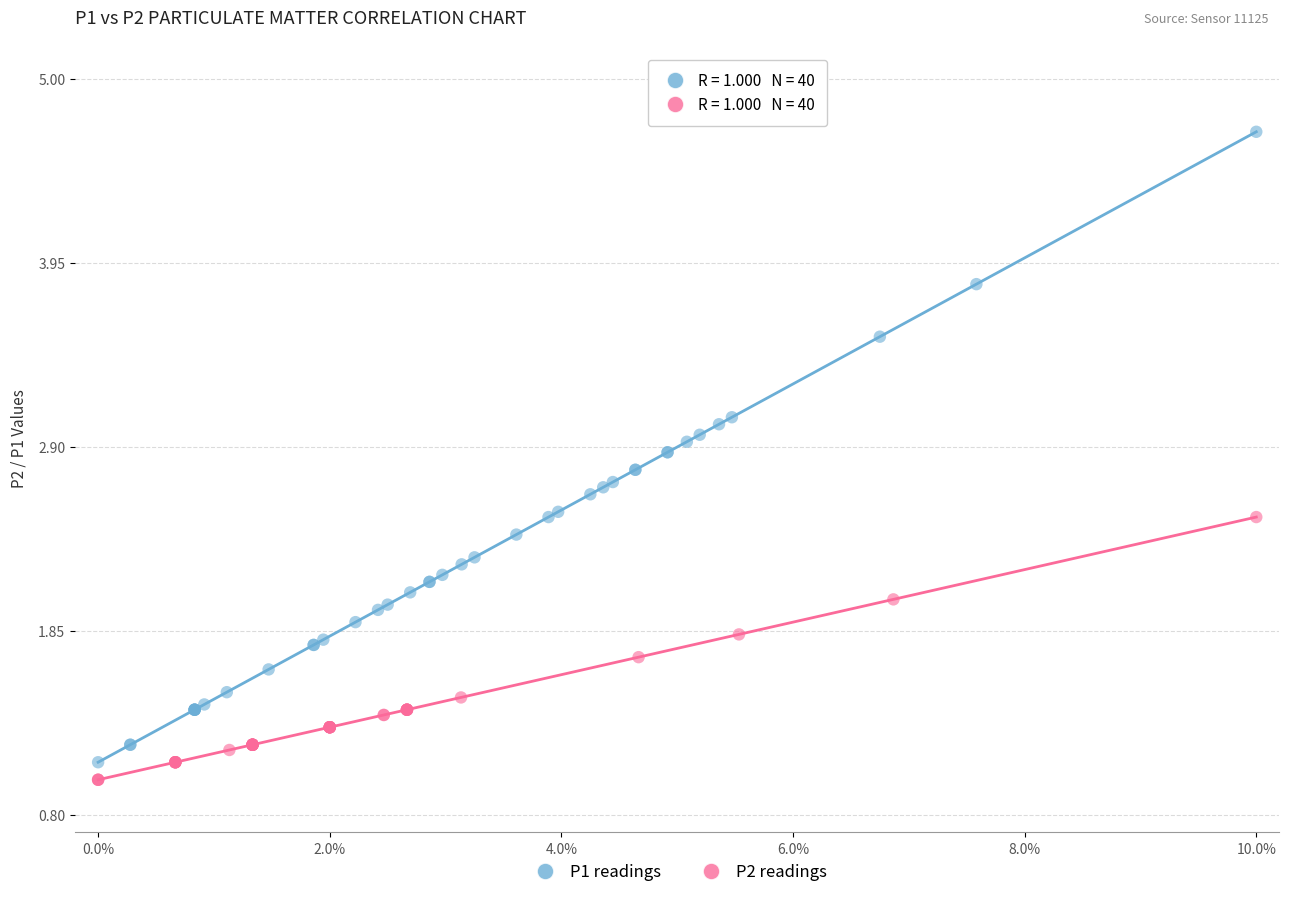

Which series has the largest Y range (max minus min)?

P1 readings